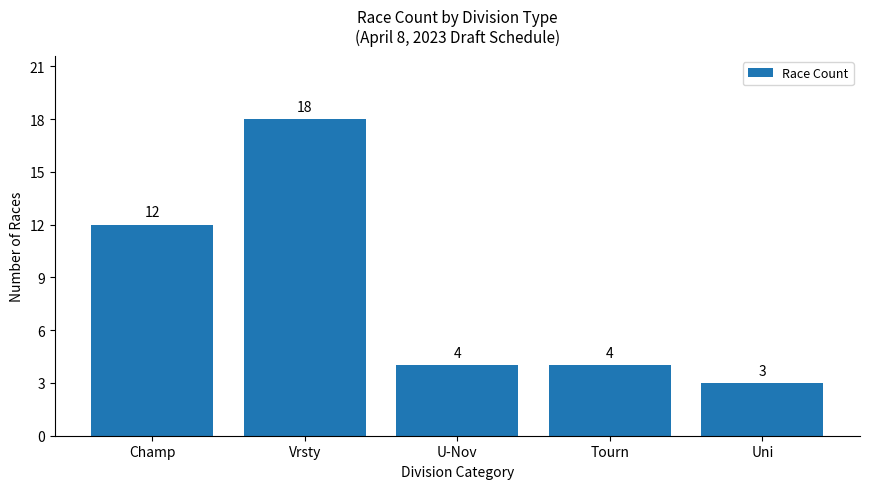

Between Vrsty and U-Nov, which is larger?

Vrsty